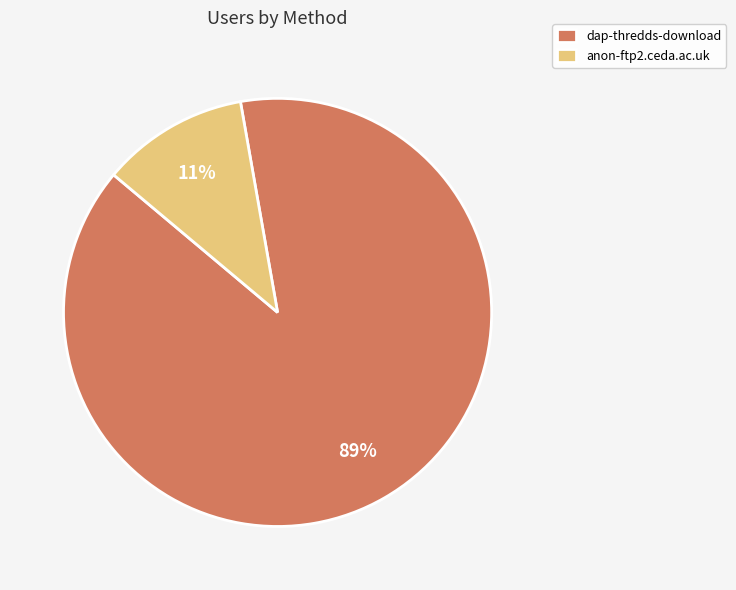

Is anon-ftp2.ceda.ac.uk the majority of the pie?

No